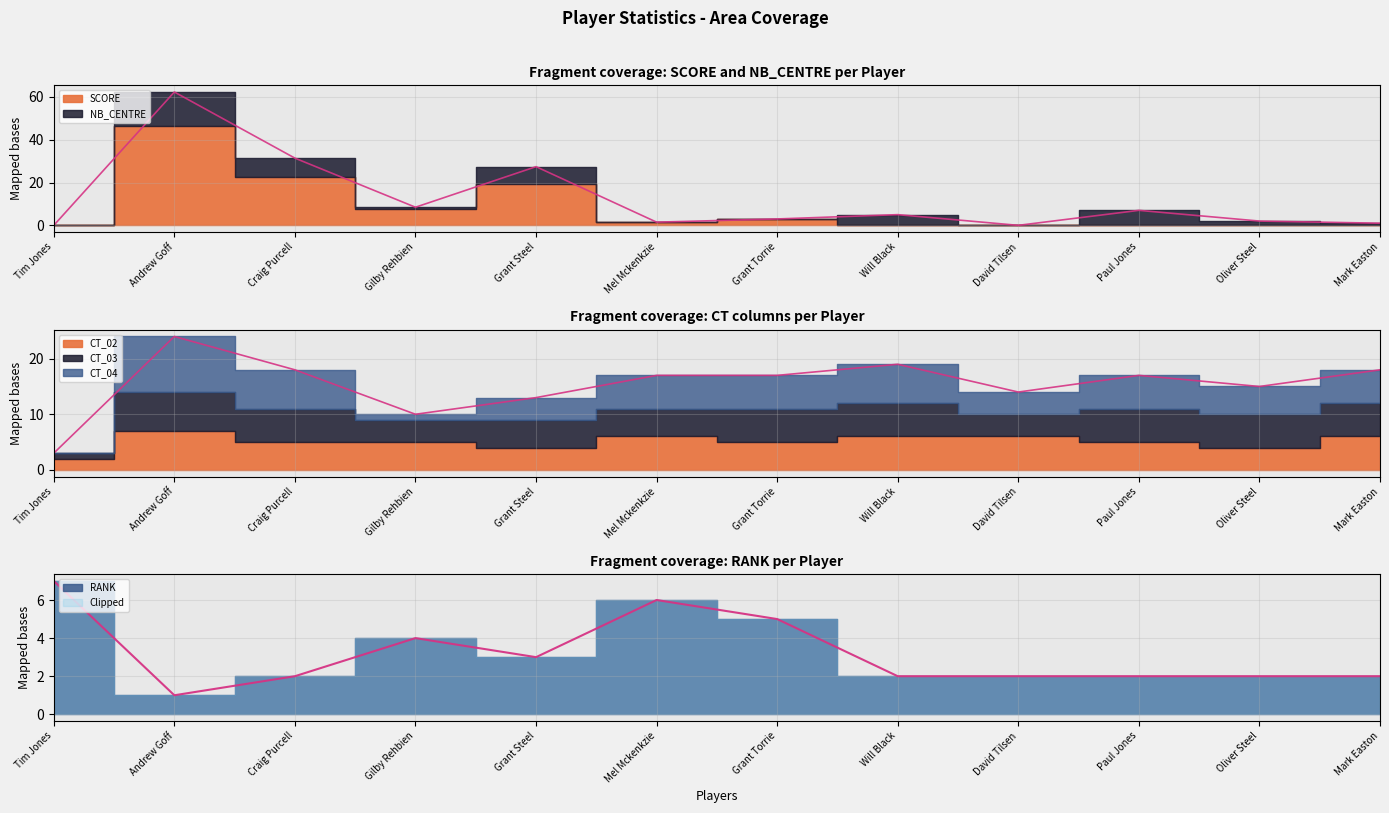

How many lines are shown in the chart?

6